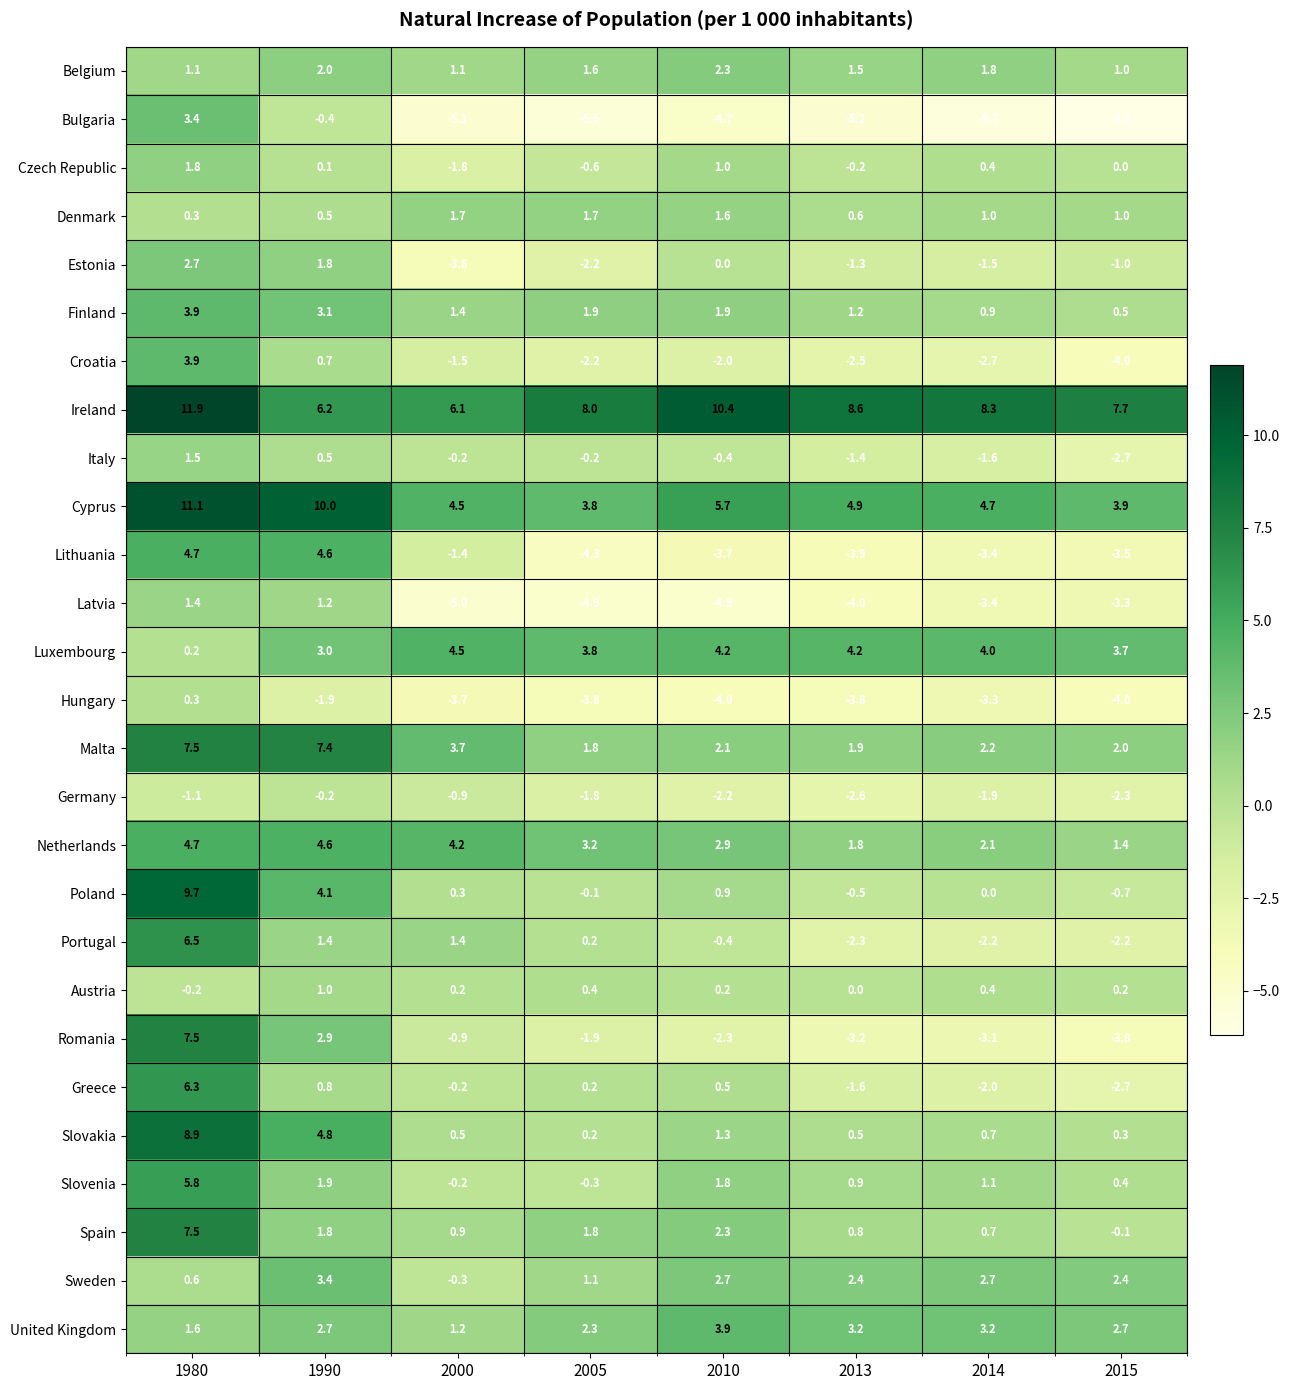

Which series has the largest total across all categories?

Ireland